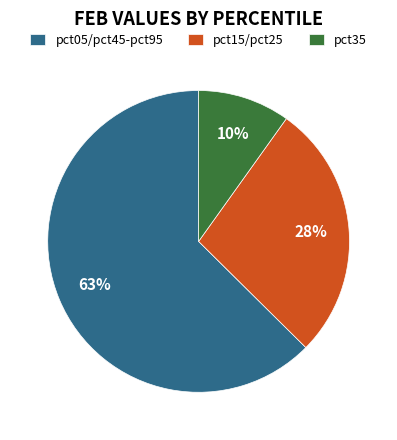

Combined, do pct05/pct45-pct95 and pct35 account for over 50%?

Yes